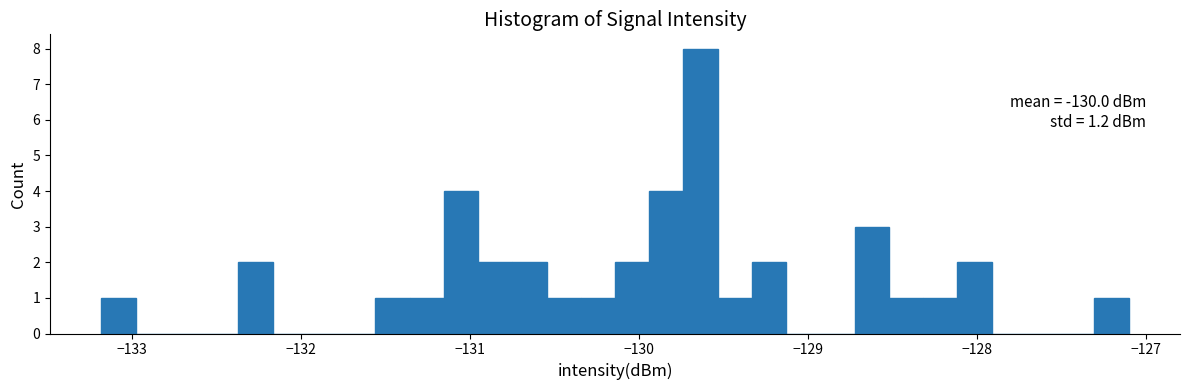

Around what value on the x-axis is the tallest bar? Give the approximate position of its centre, as read against the axis.

-129.6